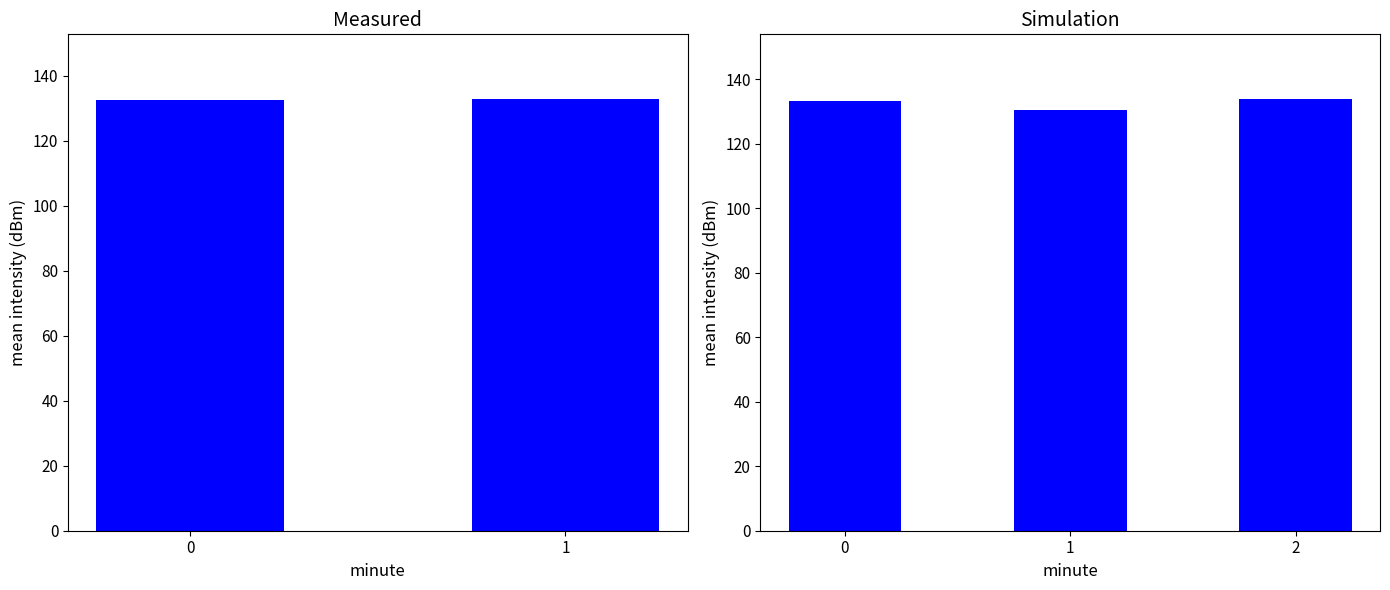

What is the value of the 1st bar from the left?

133.4